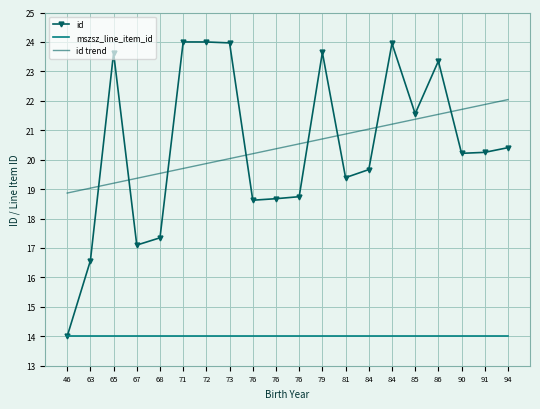

True or false: mszsz_line_item_id and id trend cross at least once.

False